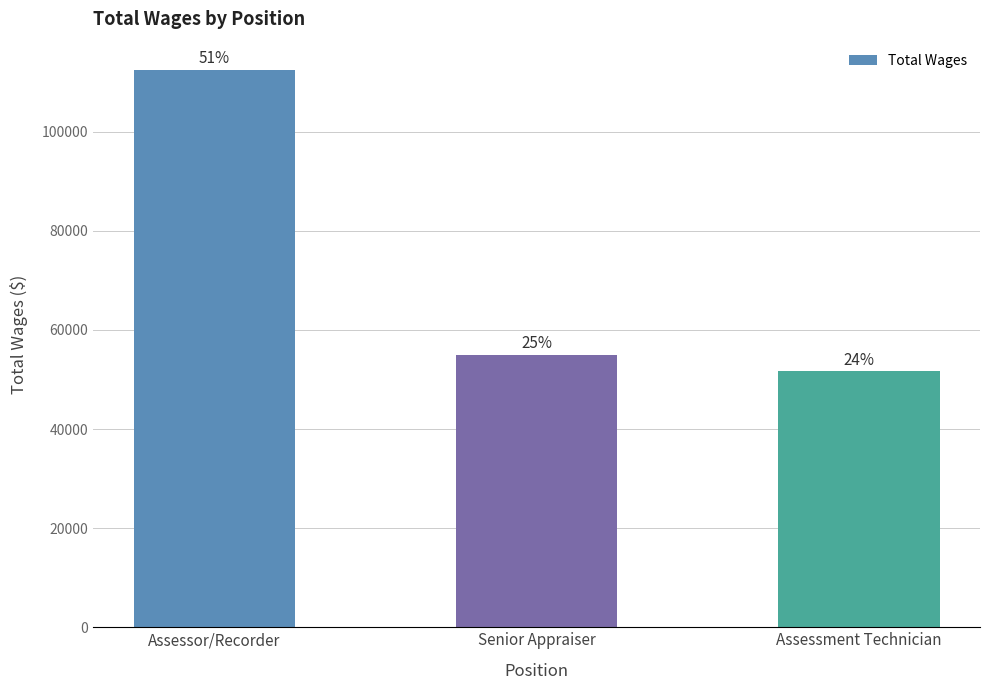

Does the chart contain any negative values?

No